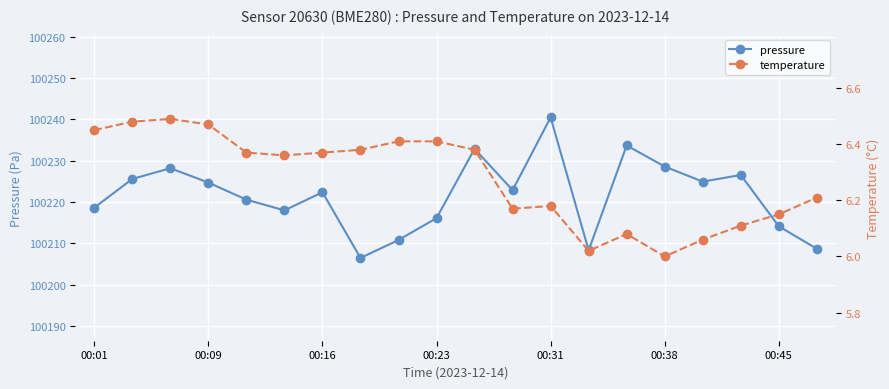

Reading right to left, what are all the values shown in this chart?

pressure: 100208.7	100214.2	100226.6	100224.9	100228.6	100233.7	100208.3	100240.5	100222.9	100232.9	100216.1	100210.8	100206.5	100222.4	100218.0	100220.6	100224.7	100228.2	100225.6	100218.7
temperature: 6.2	6.2	6.1	6.1	6.0	6.1	6.0	6.2	6.2	6.4	6.4	6.4	6.4	6.4	6.4	6.4	6.5	6.5	6.5	6.5